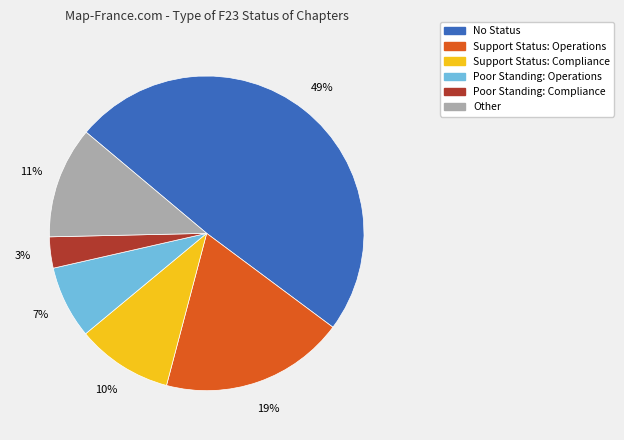

To the nearest percent, what is the average slice percentage?

17%